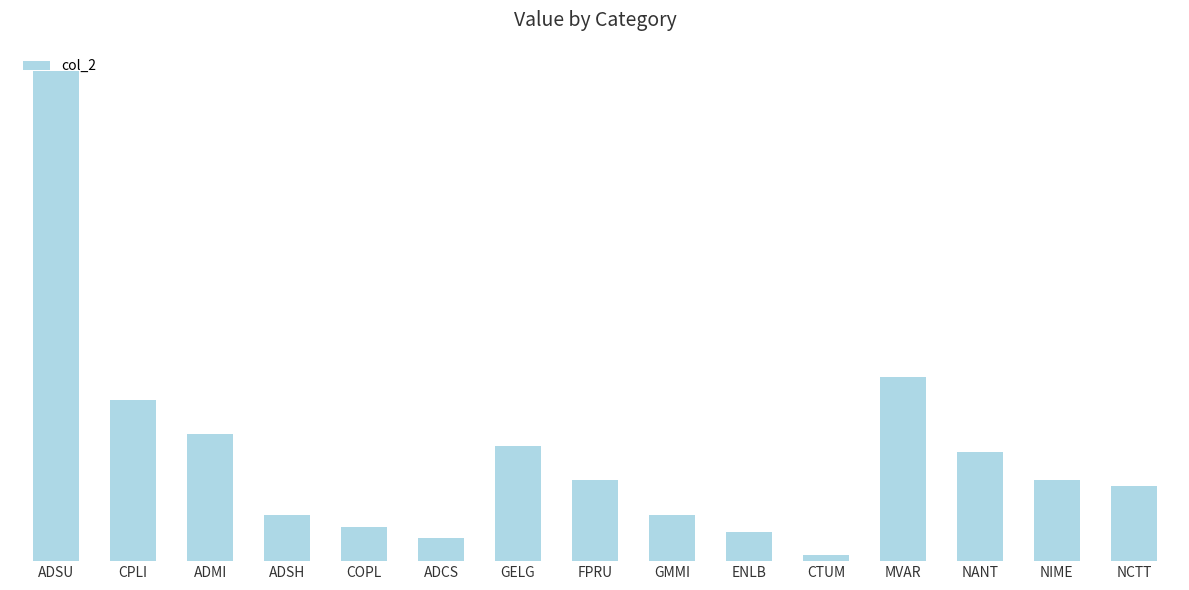

At which label is the value closest to 43?

MVAR